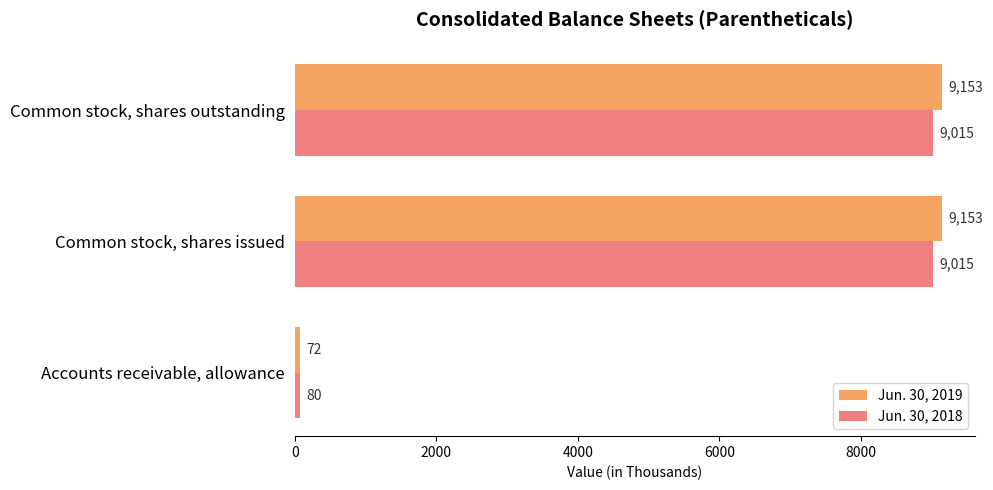

The Jun. 30, 2019 series shows 9153 at Common stock, shares outstanding. True or false?

True